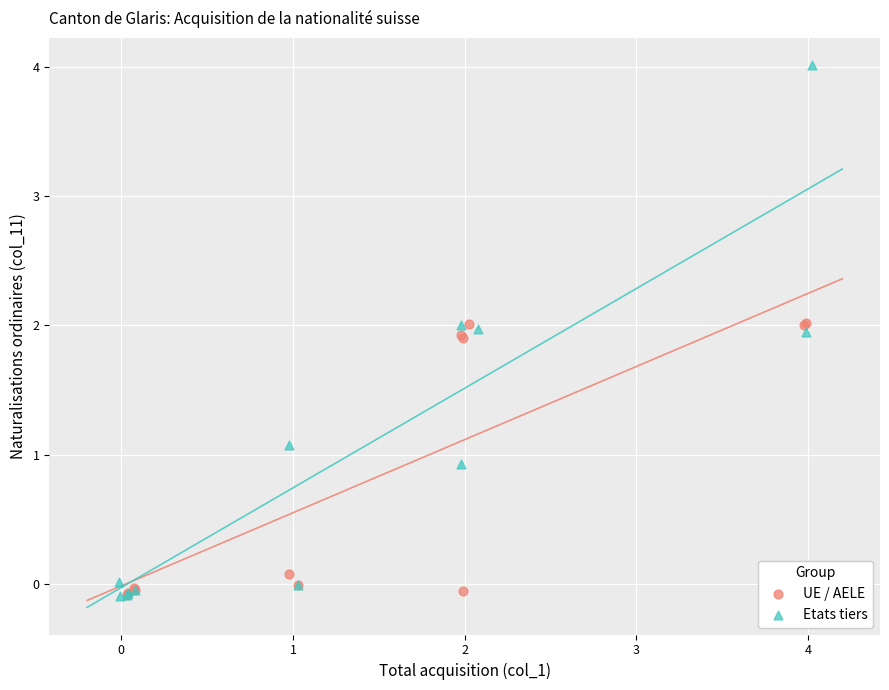

Which series has the widest spread of Y values?

Etats tiers